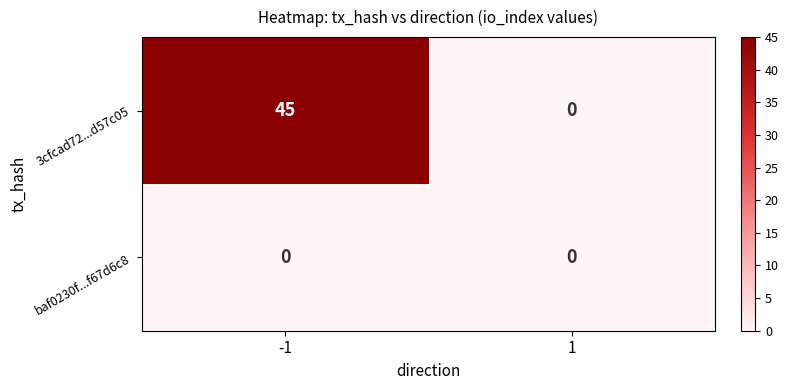

Which series has the largest total across all categories?

3cfcad72...d57c05